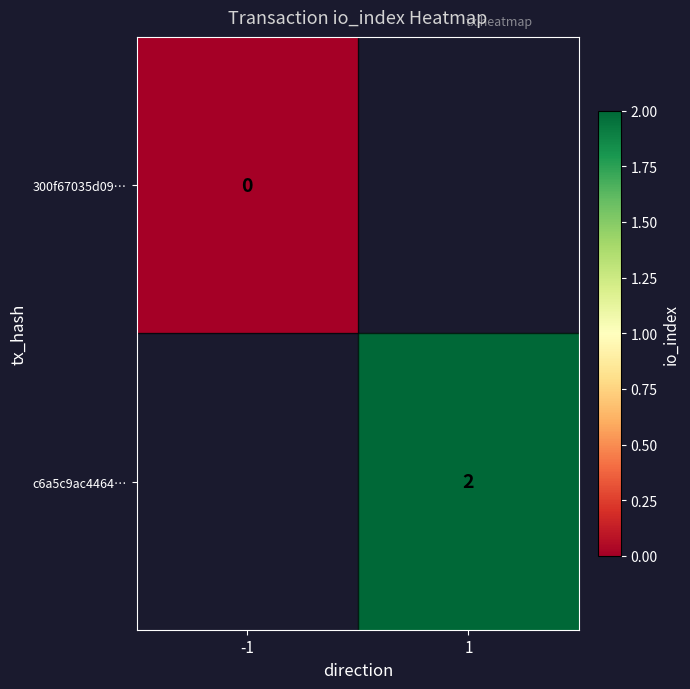

Is it true that c6a5c9ac4464… equals 3 at 1?

False